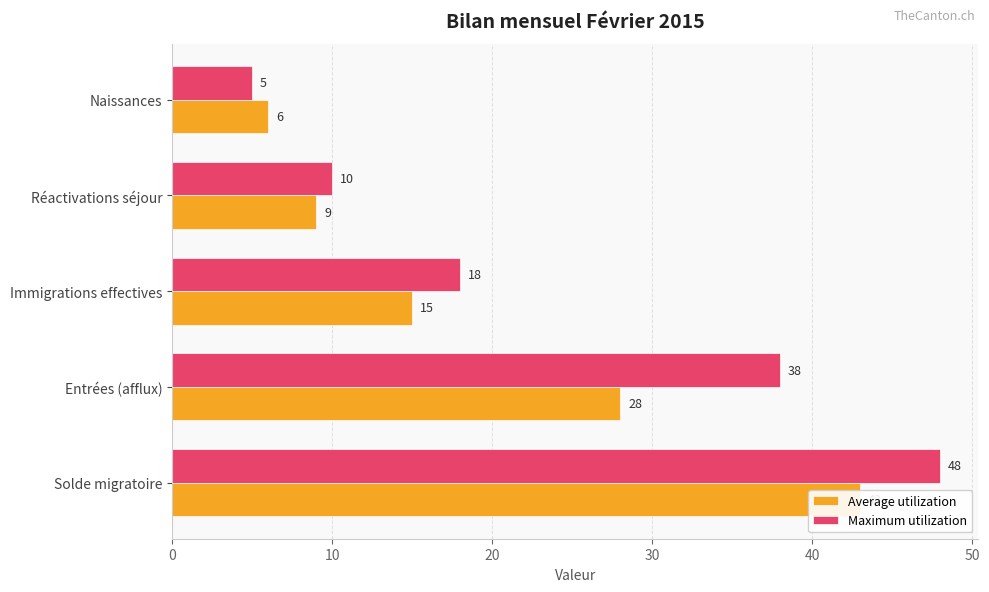

Between Solde migratoire and Naissances, which series saw the biggest shift?

Maximum utilization